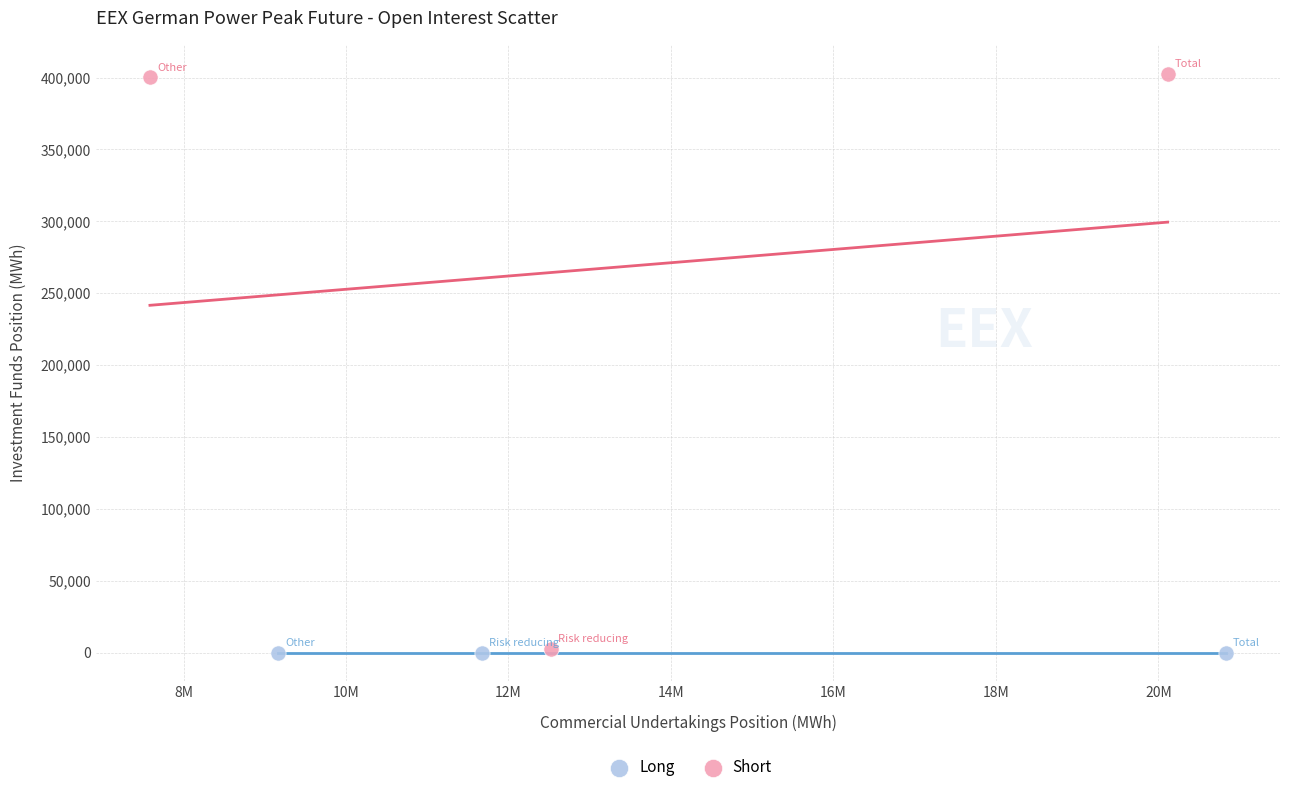

Which series contains the highest Y value?

Short